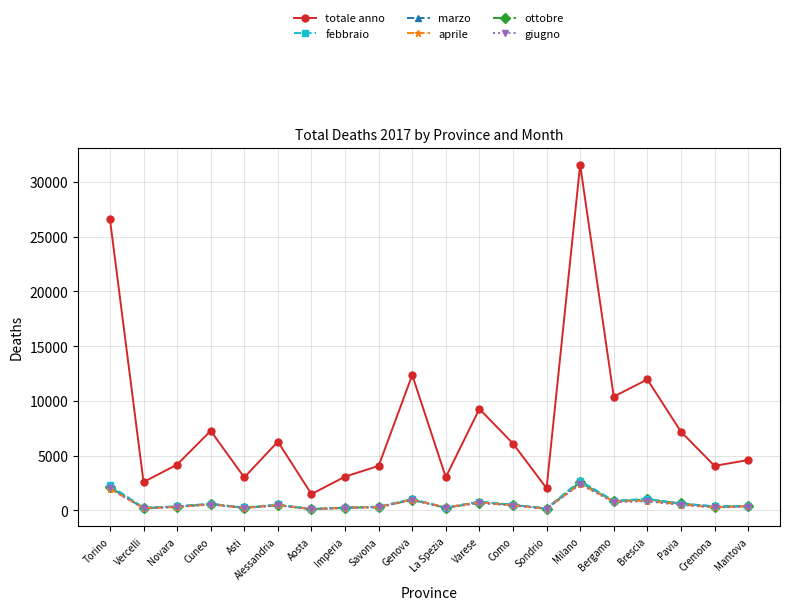

What is the difference between the maximum and minimum values in the giugno series?

2259